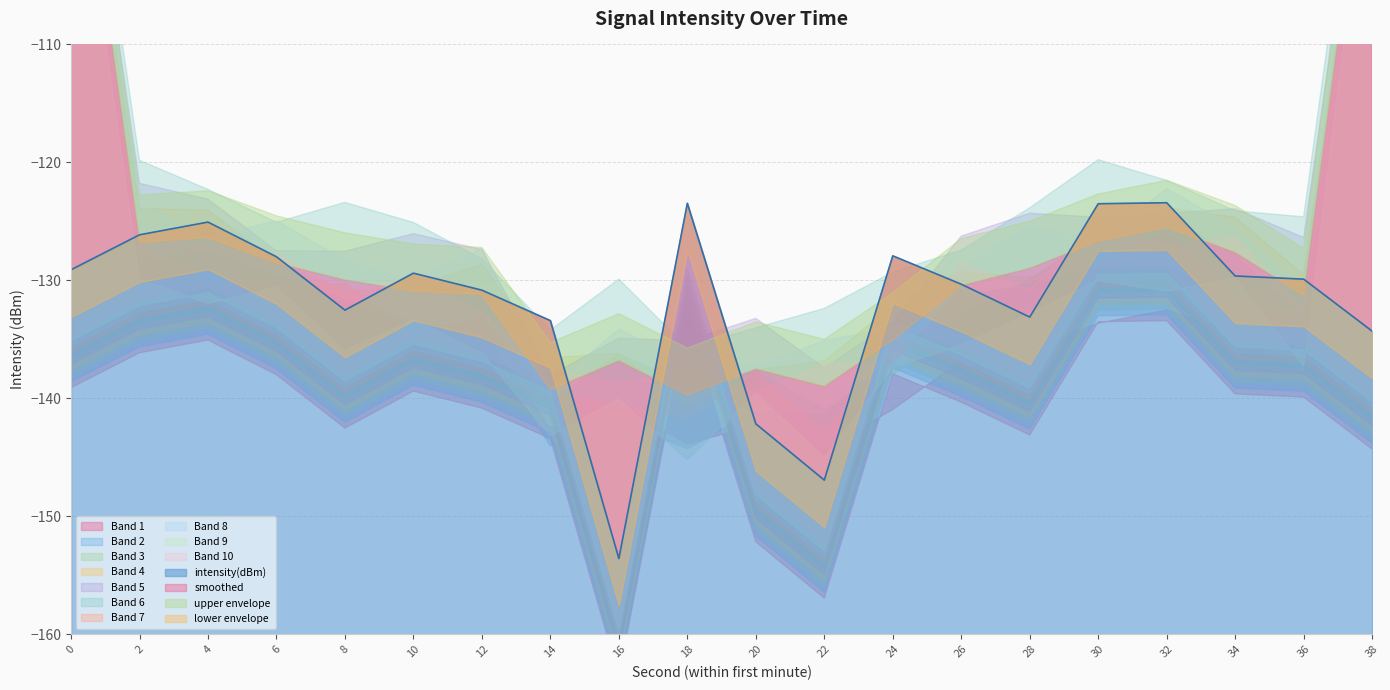

At which category does the chart reach its peak across all series?

32